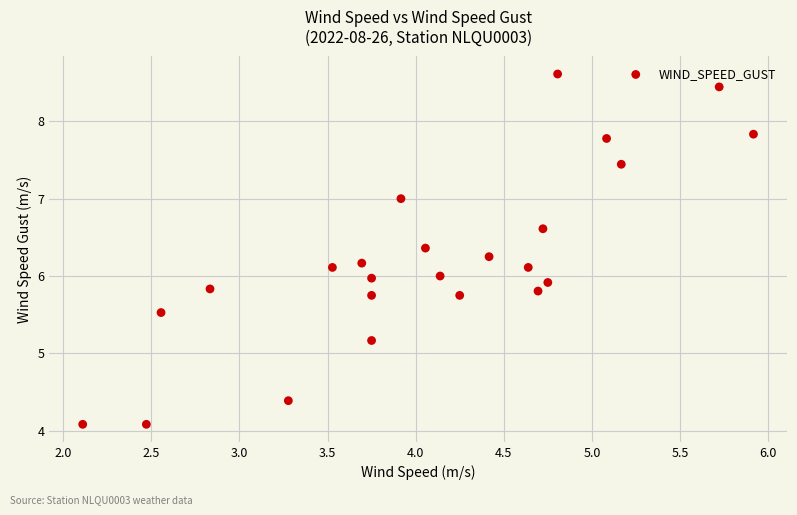

What is the range of X values (max minus min)?

3.8